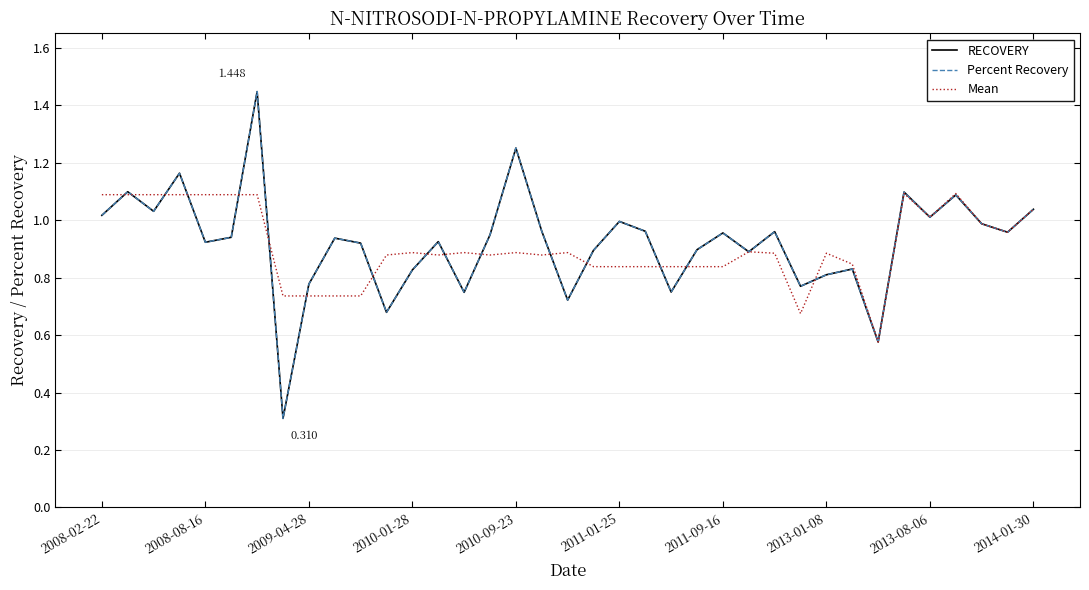

True or false: Percent Recovery has more than 1 points higher than both neighbors.

True